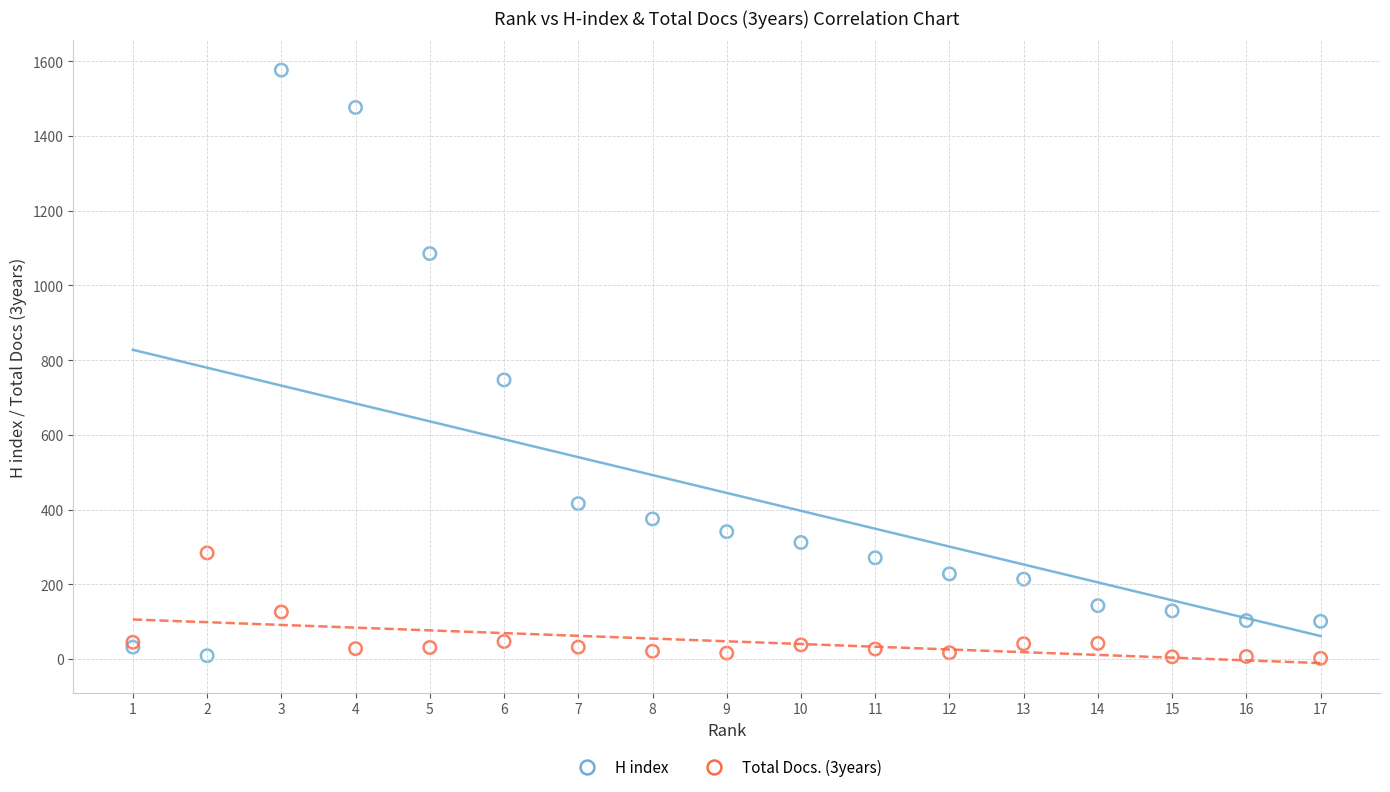

Which series has the largest Y range (max minus min)?

H index